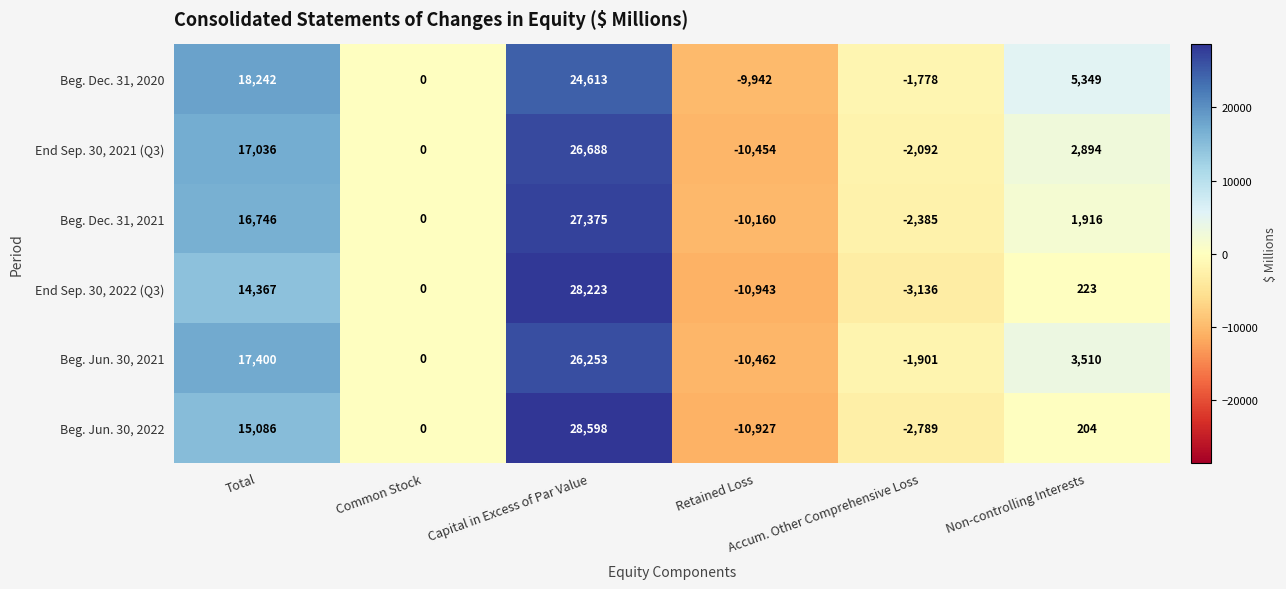

Which series has the widest spread of values?

Beg. Jun. 30, 2022